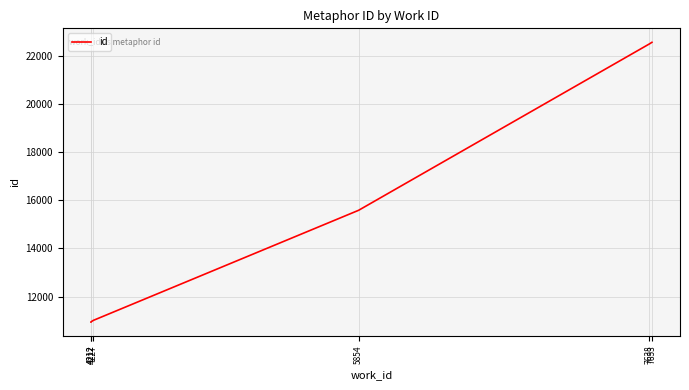

Reading right to left, transcribe all the data shown in this chart.

7653=22568	7638=22504	5854=15586	4227=11010	4212=10945	4212=10944